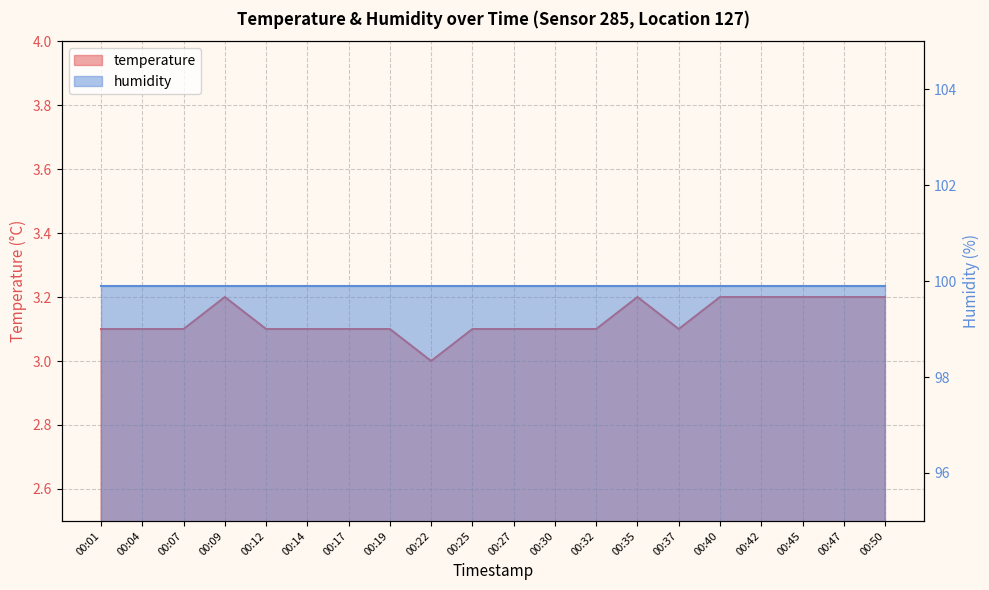

What is the change in value from 00:25 to 00:45?

+0.1